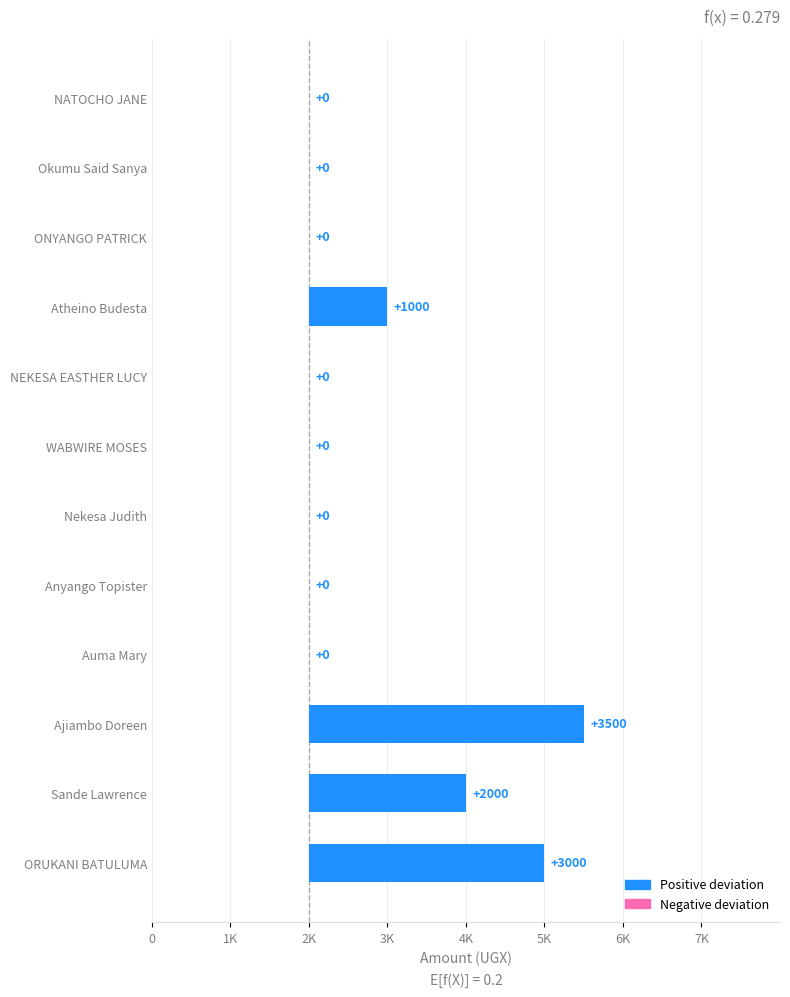

What is the difference between the values at Ajiambo Doreen and NEKESA EASTHER LUCY?

3500